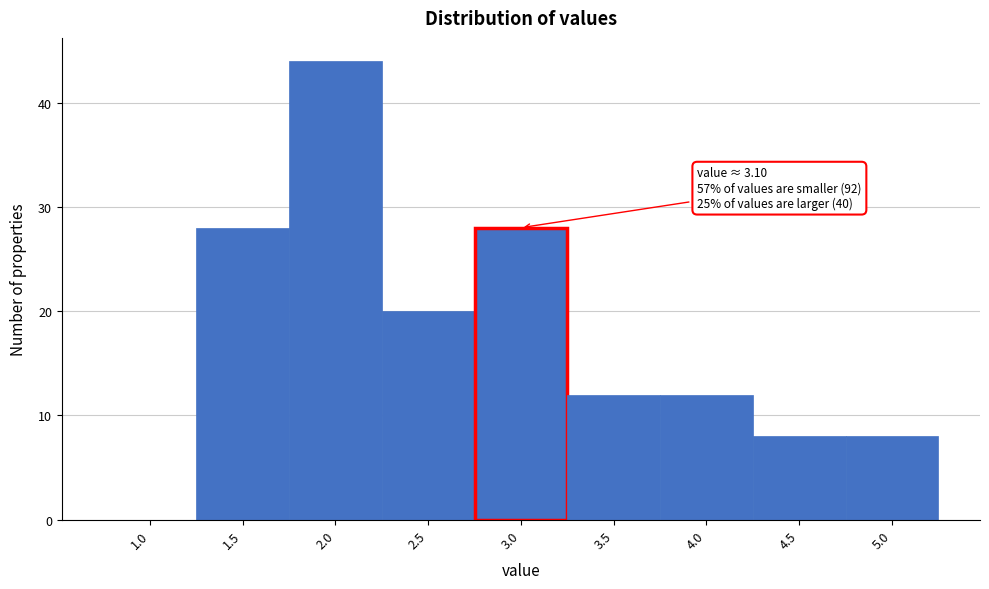

Reading left to right, what are all the values shown in this chart?

1.0=0	1.5=28	2.0=44	2.5=20	3.0=28	3.5=12	4.0=12	4.5=8	5.0=8